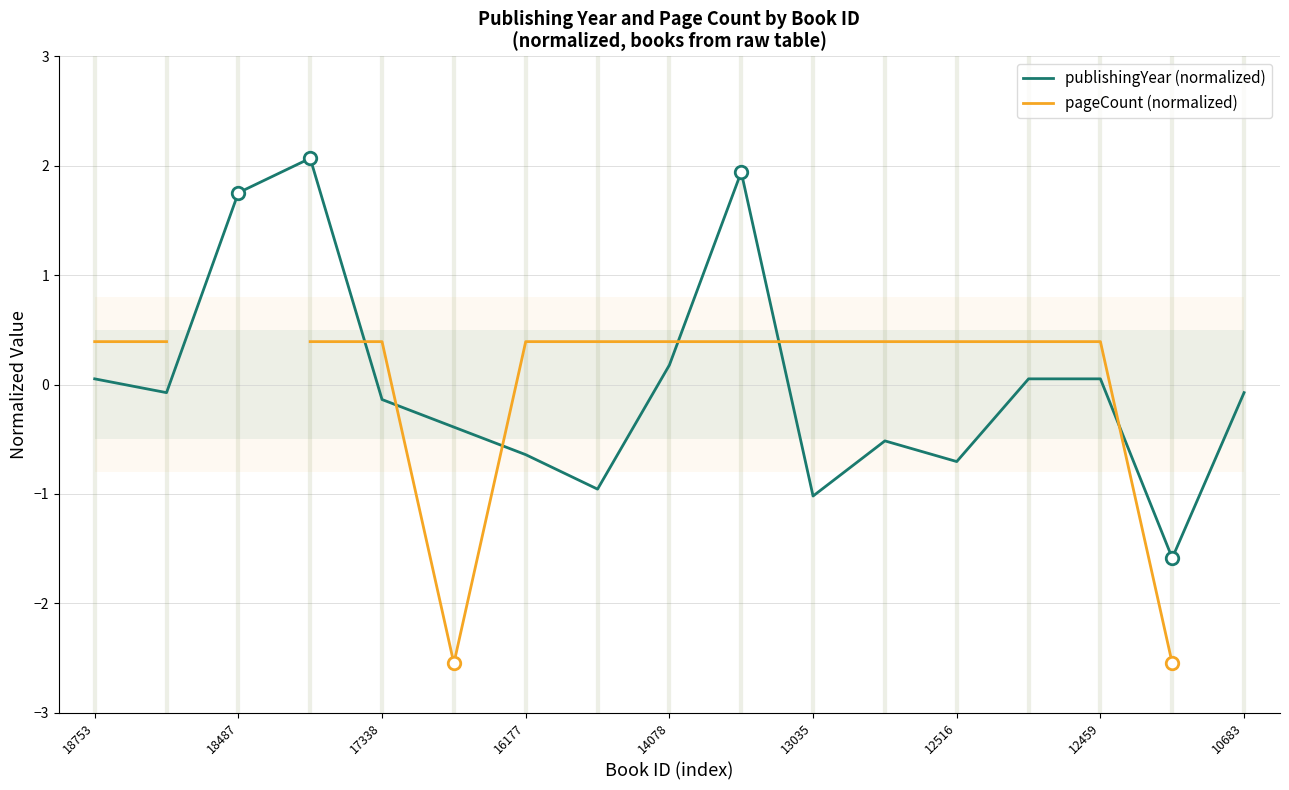

Between 9 and 14, which is larger?

9